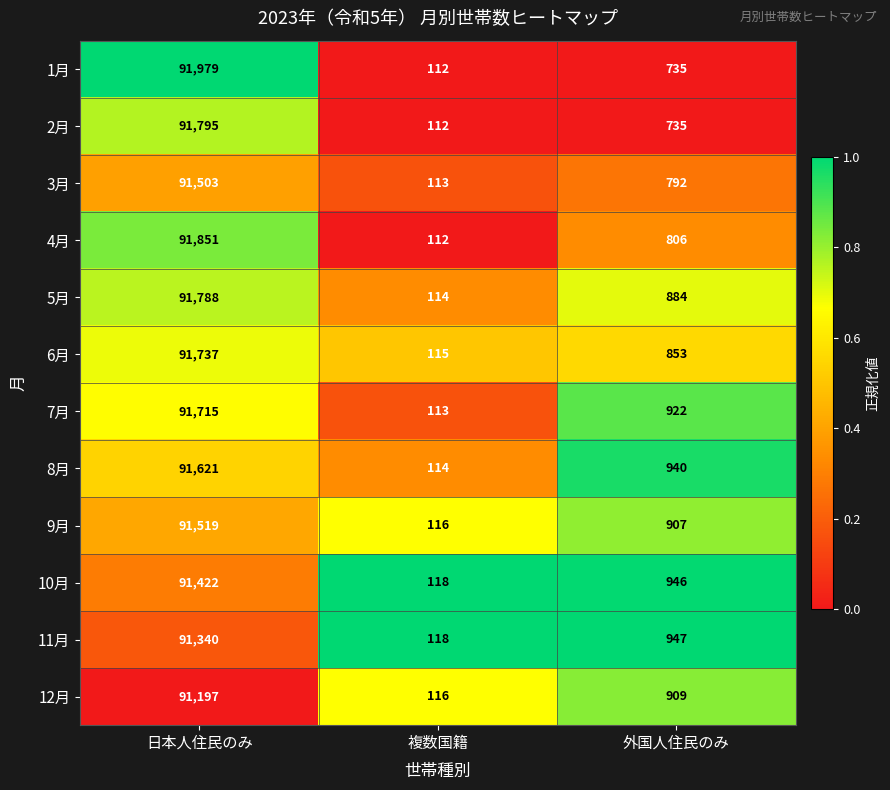

What is the sum of the 3月 values at 複数国籍 and 日本人住民のみ?

91616